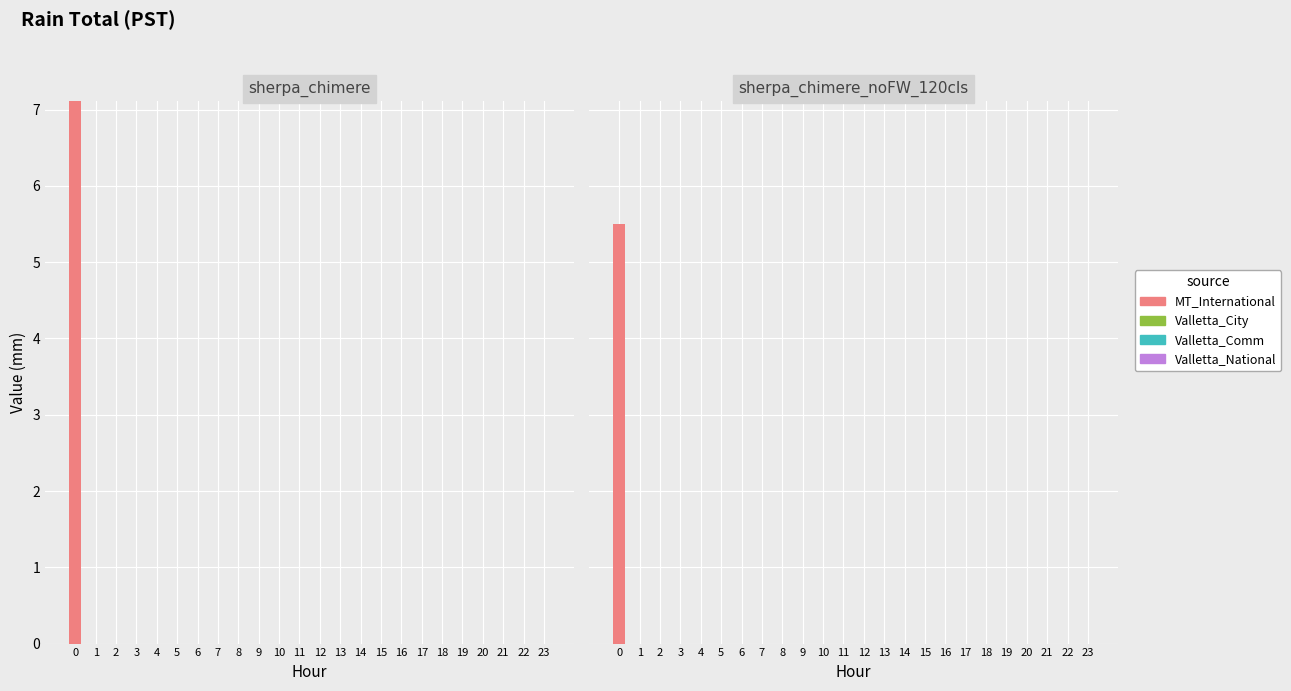

What are all the series names shown in the legend?

MT_International, Valletta_City, Valletta_Comm, Valletta_National